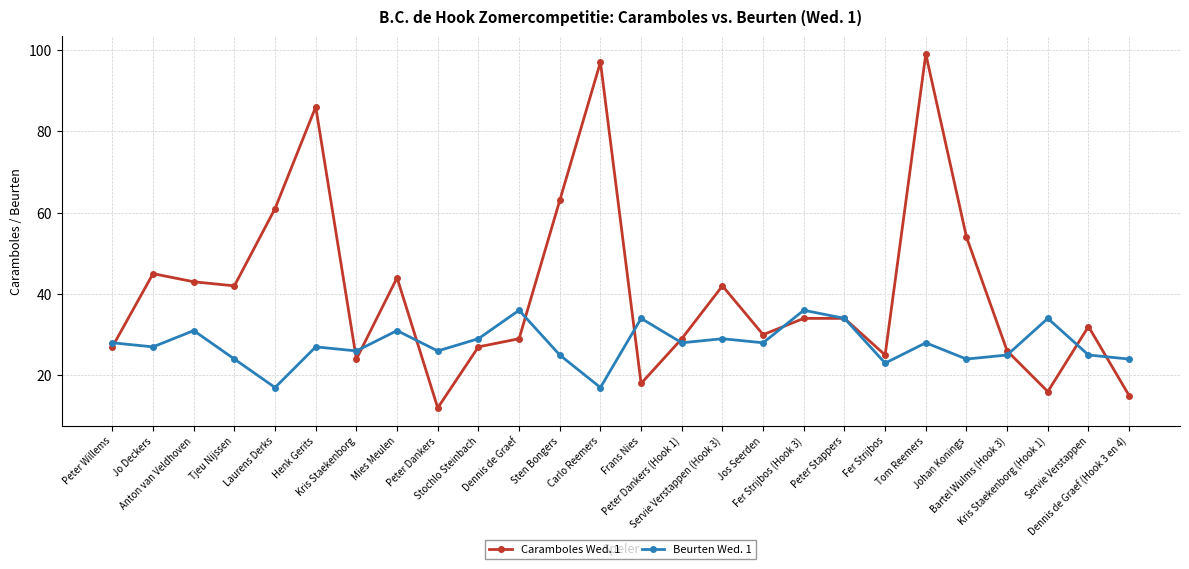

Which category has the lowest value across all series?

Peter Dankers